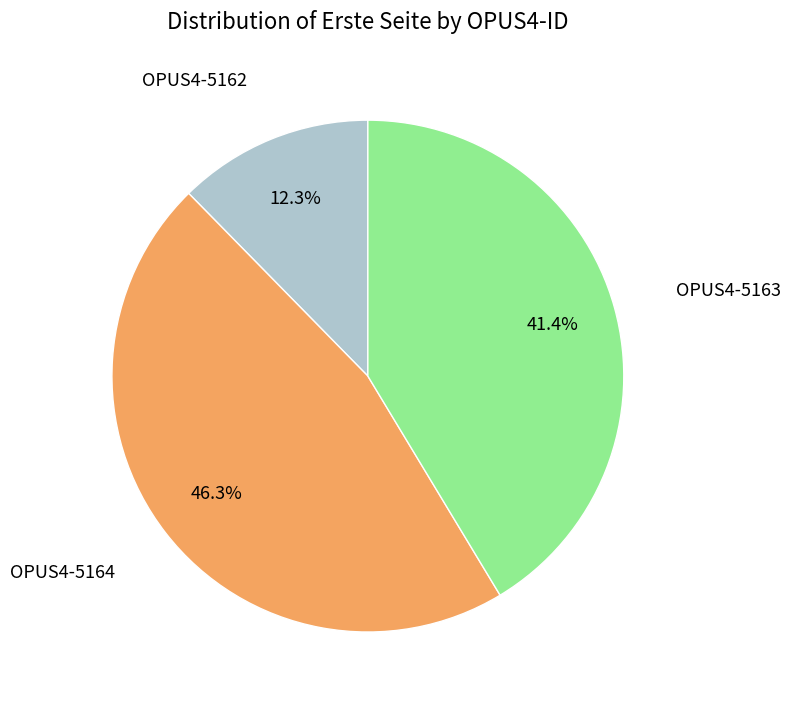

Count the number of slices in the pie.

3